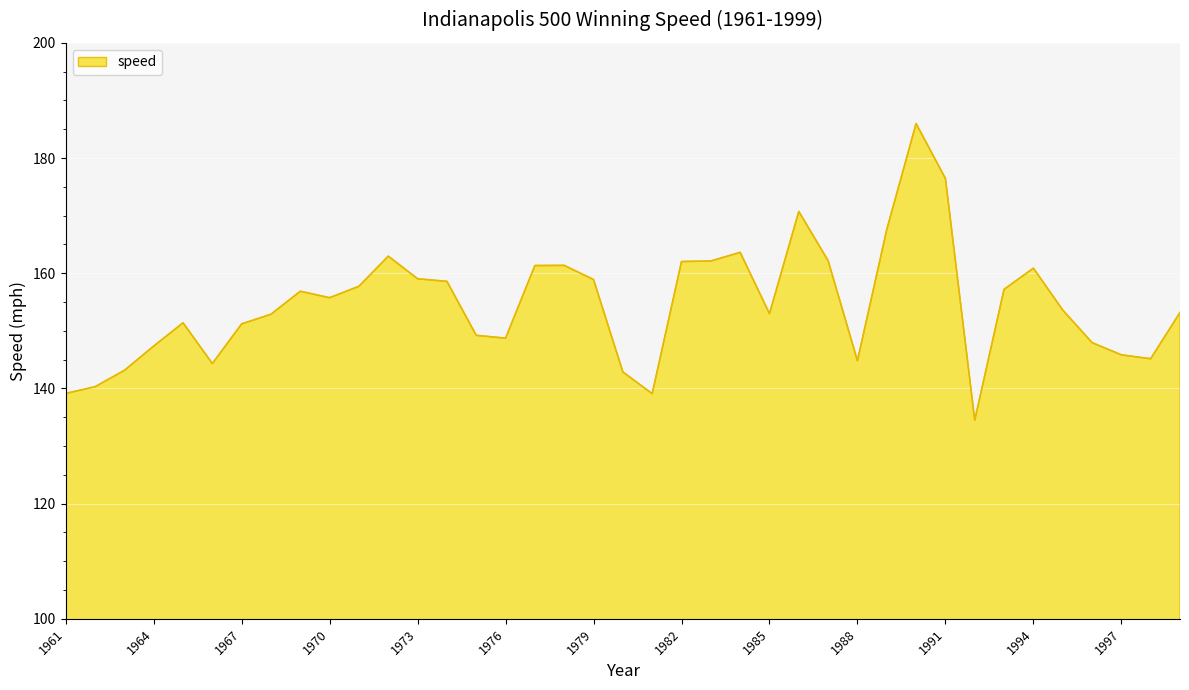

What is the maximum value shown in the chart?

186.0